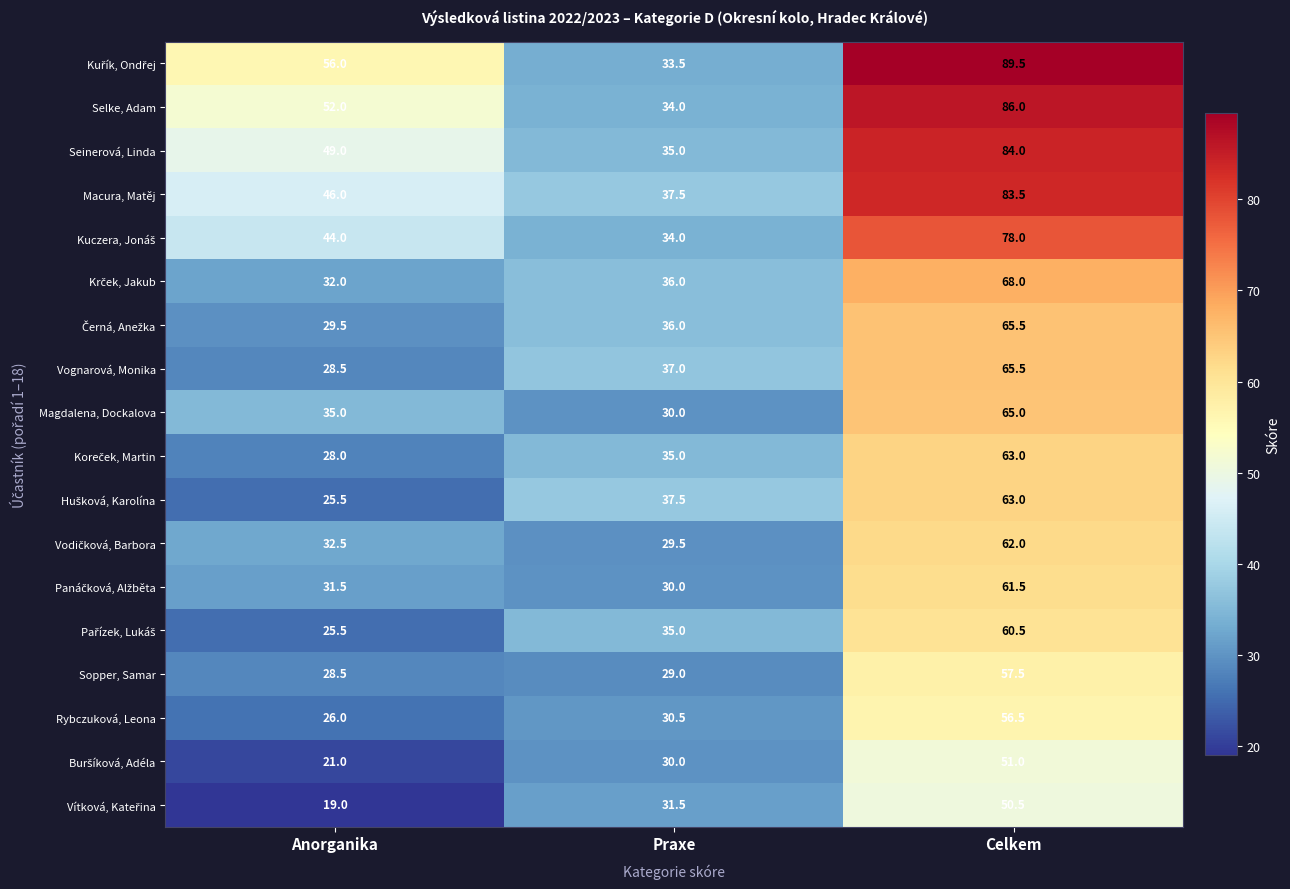

What is the difference between the highest and lowest values at Celkem?

39.0